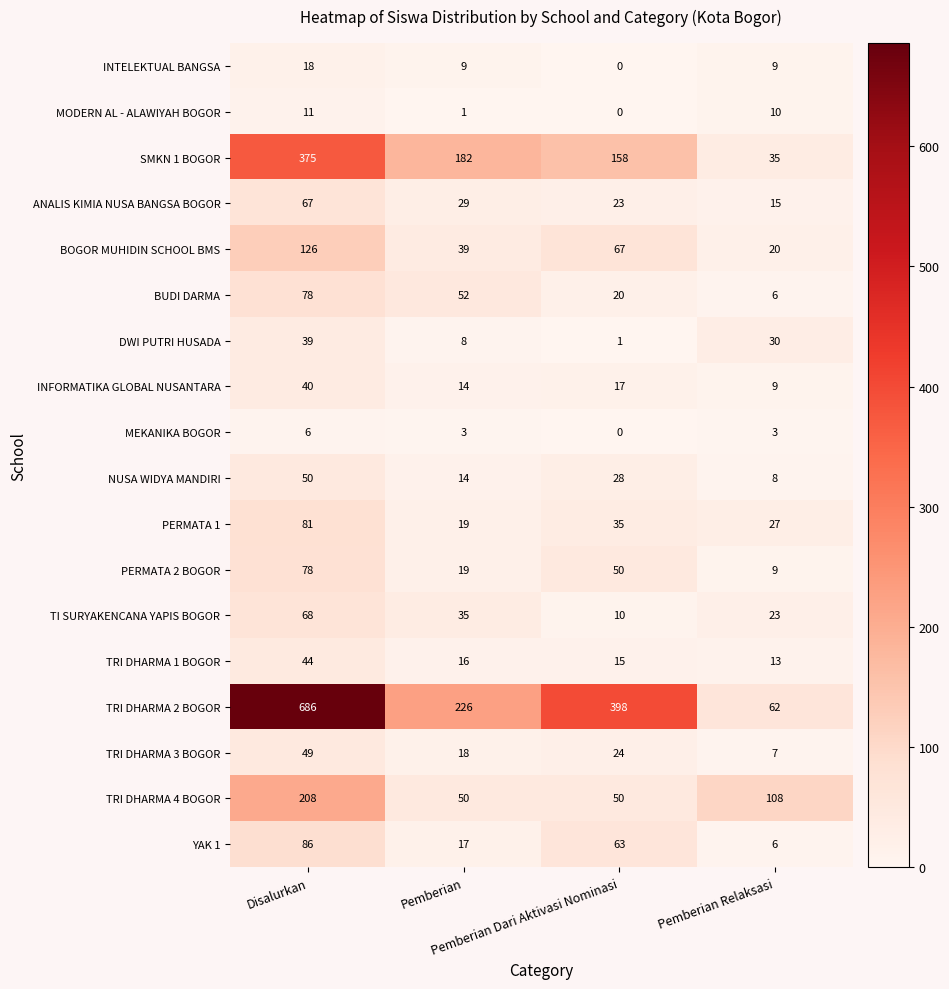

What is the difference between the second highest and minimum values in the PERMATA 1 series?

16